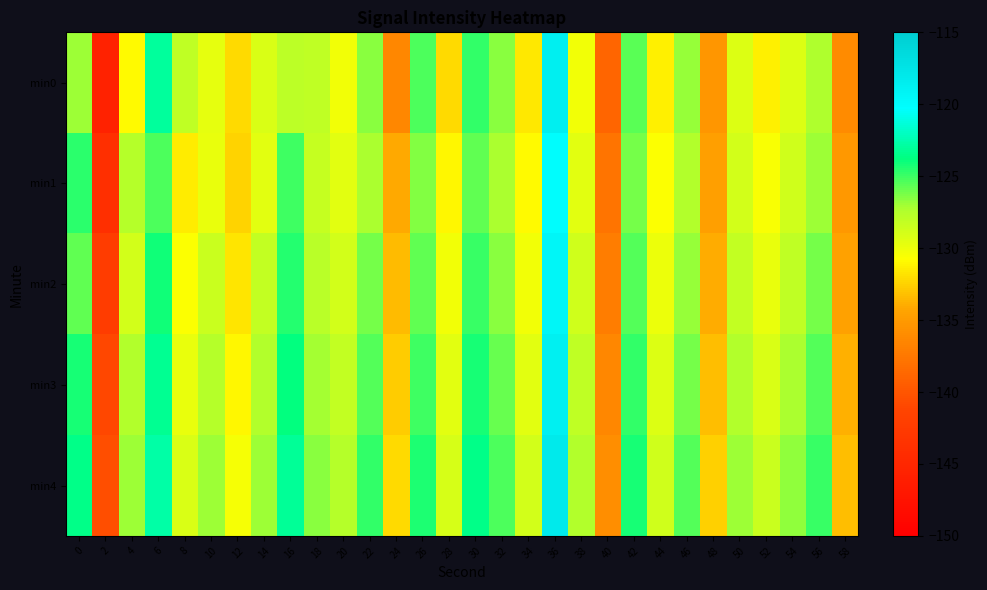

Between 24 and 16, which is larger?

16